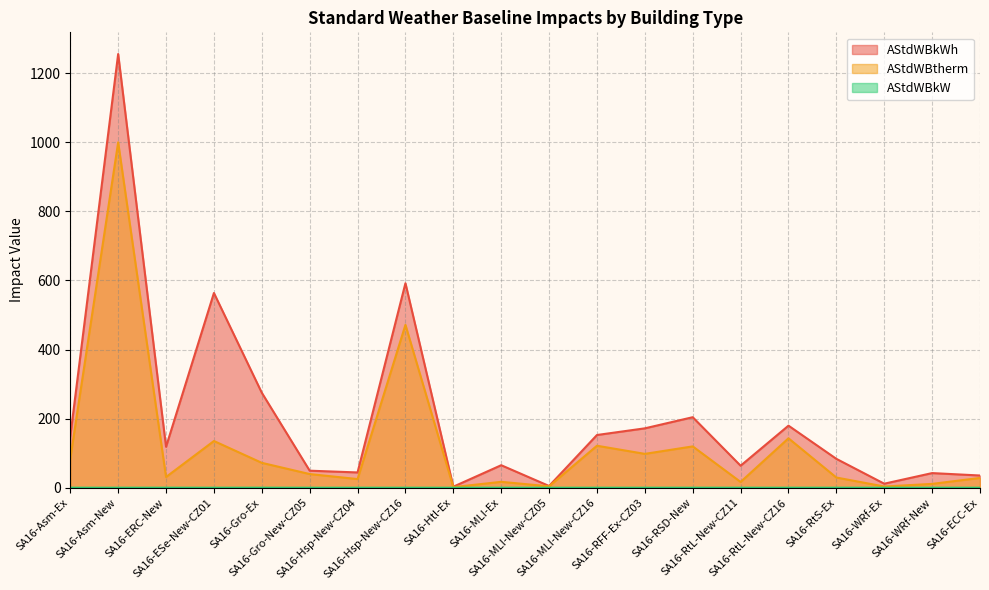

Which has a higher value, SA16-RtS-Ex or SA16-Gro-New-CZ05?

SA16-RtS-Ex